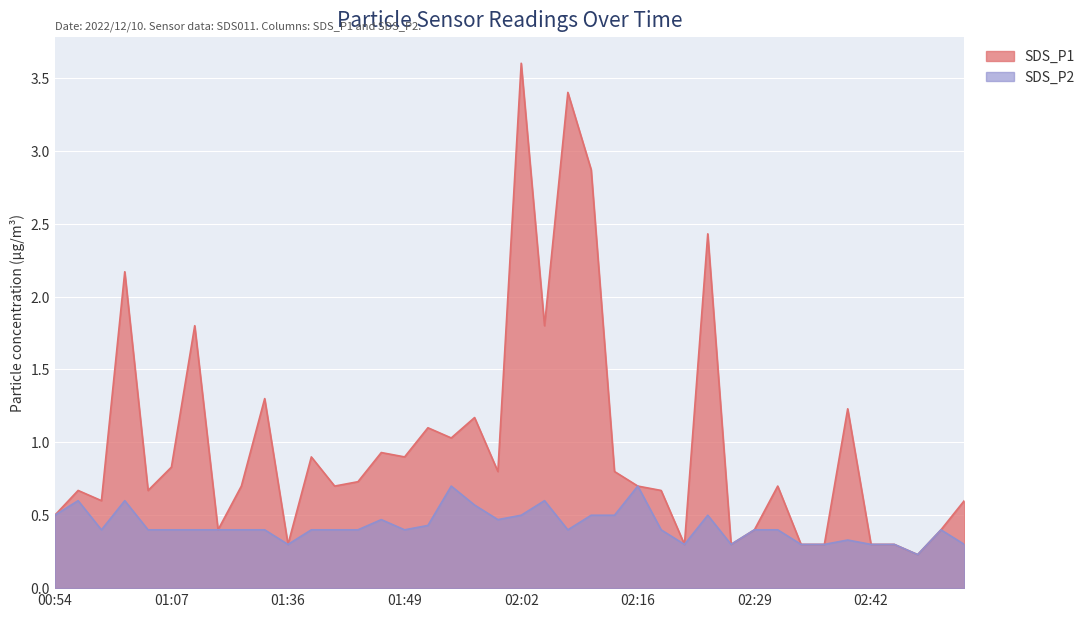

At 01:34, list the series in order from largest to smallest.

SDS_P1, SDS_P2